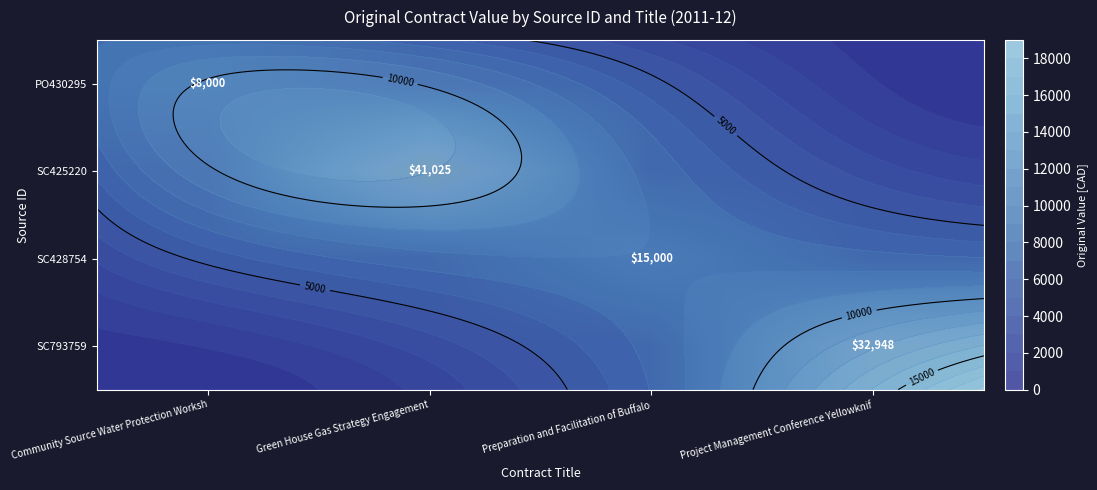

Rank the categories by SC793759 value from lowest to highest.

Community Source Water Protection Worksh, Green House Gas Strategy Engagement, Preparation and Facilitation of Buffalo, Project Management Conference Yellowknif